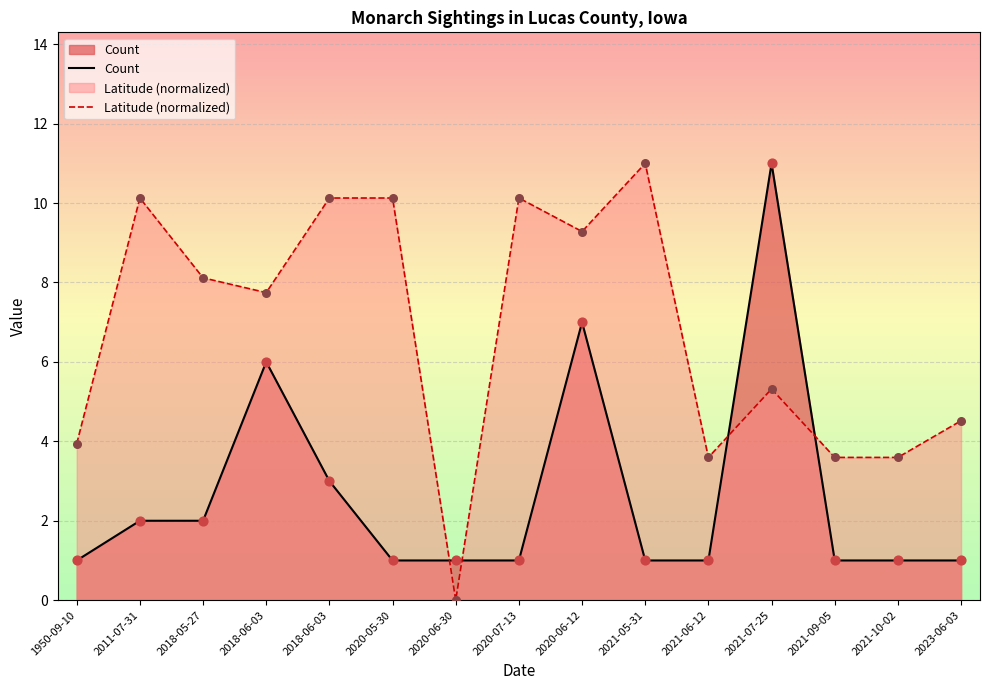

Which series has the largest Y range (max minus min)?

Latitude (normalized)